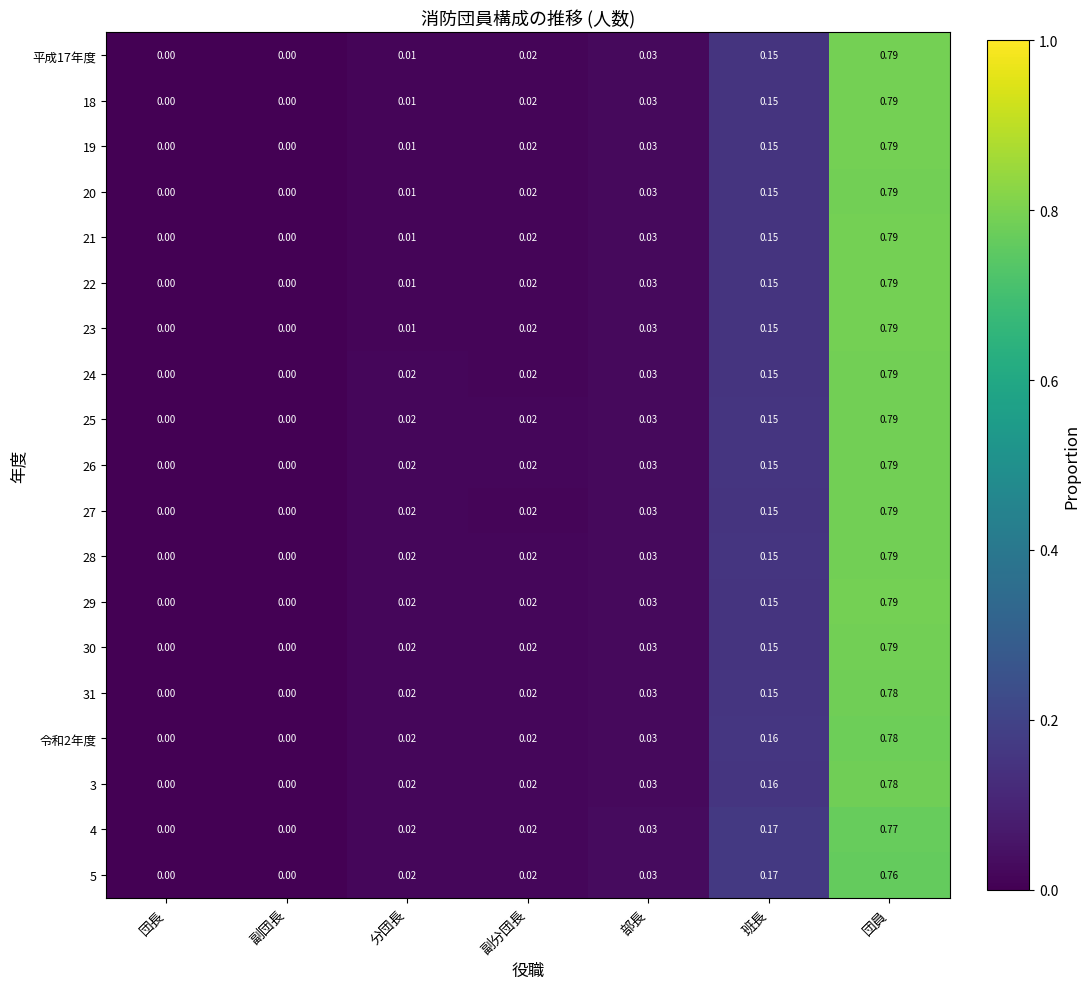

At which category is the sum across all series the highest?

団員